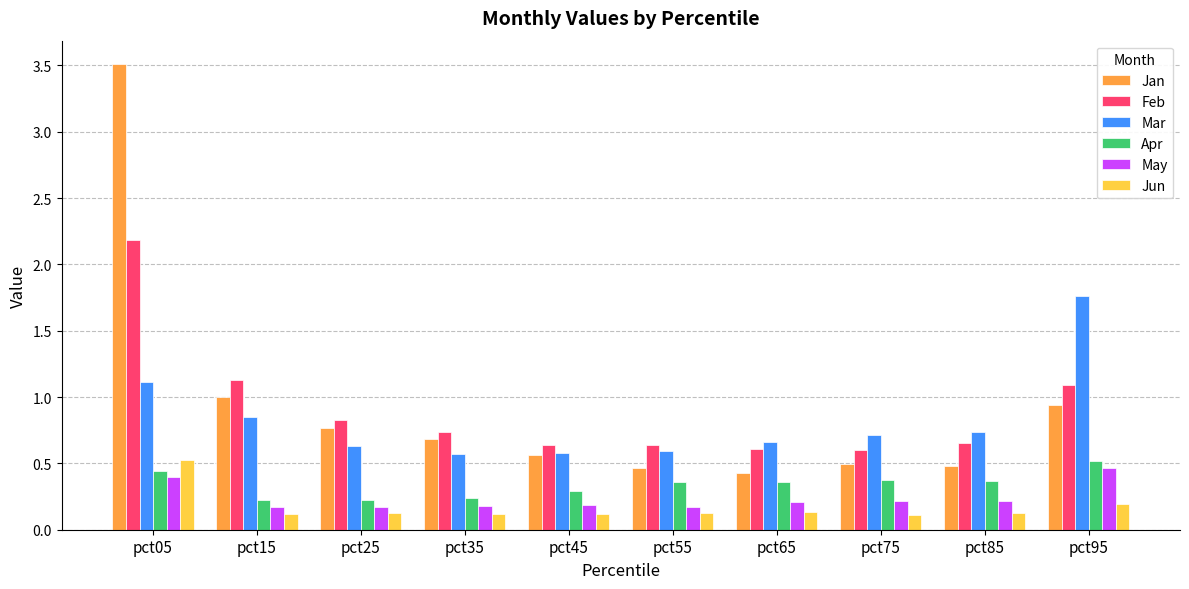

What is the difference between the second highest and second lowest values in the Jun series?

0.1